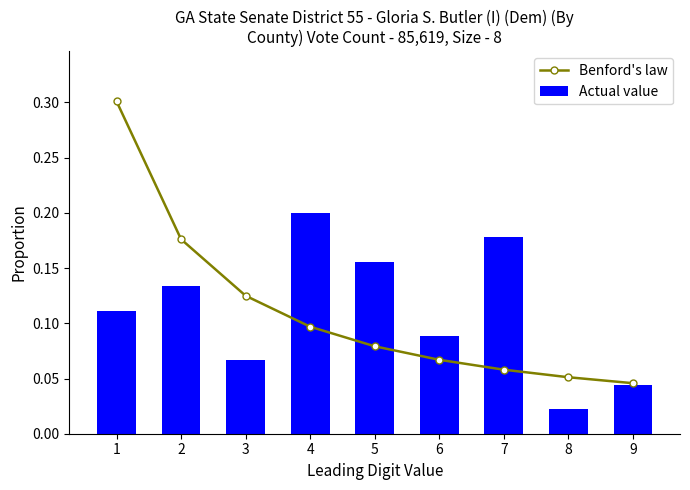

Which series changed the most between 3 and 7?

Actual value